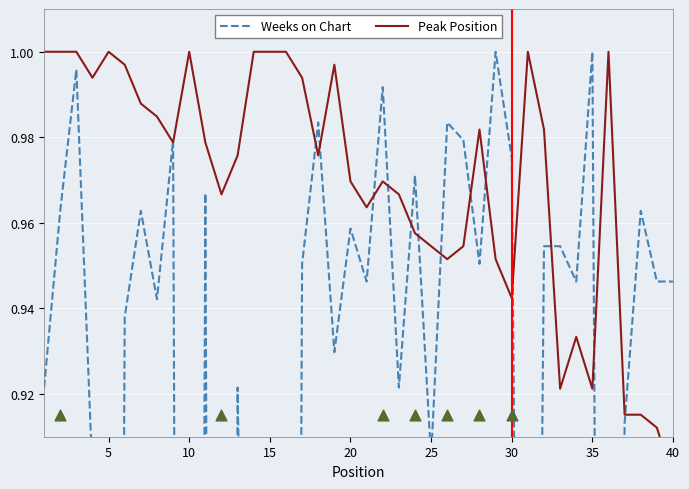

Which series has the largest Y range (max minus min)?

Weeks on Chart